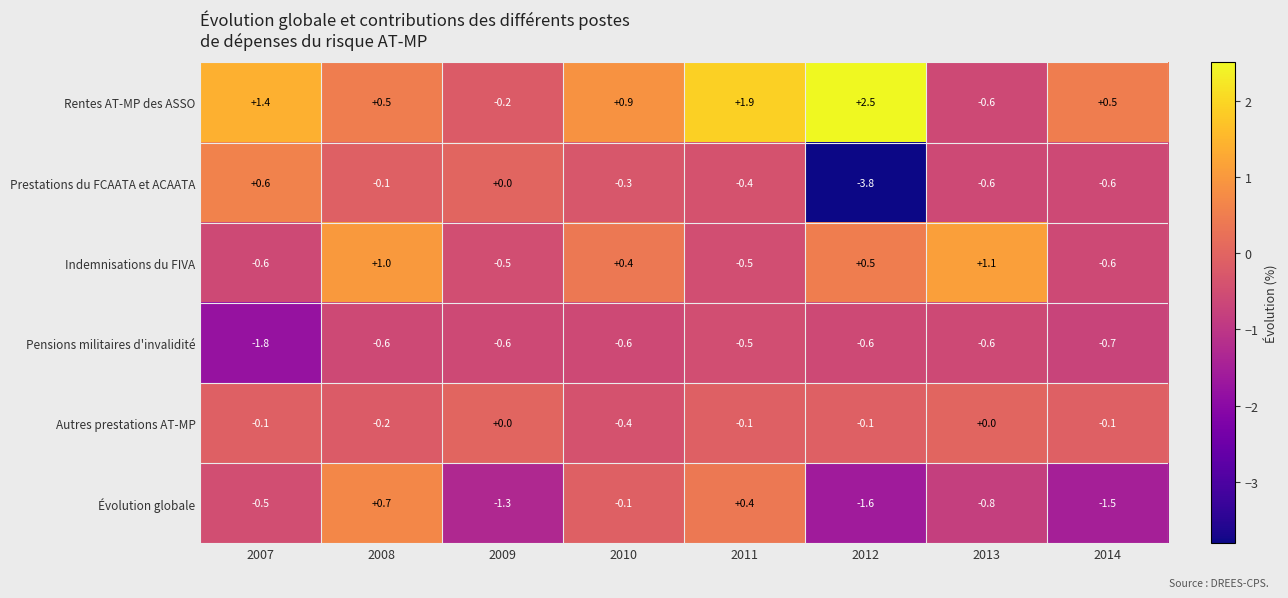

Which label corresponds to the smallest value in the chart?

2012